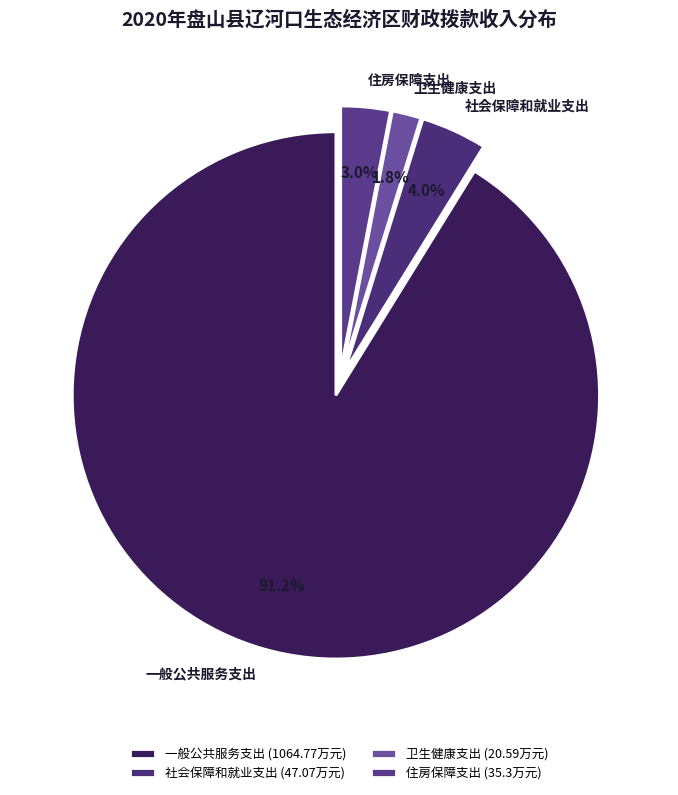

How many slices are in this pie chart?

4